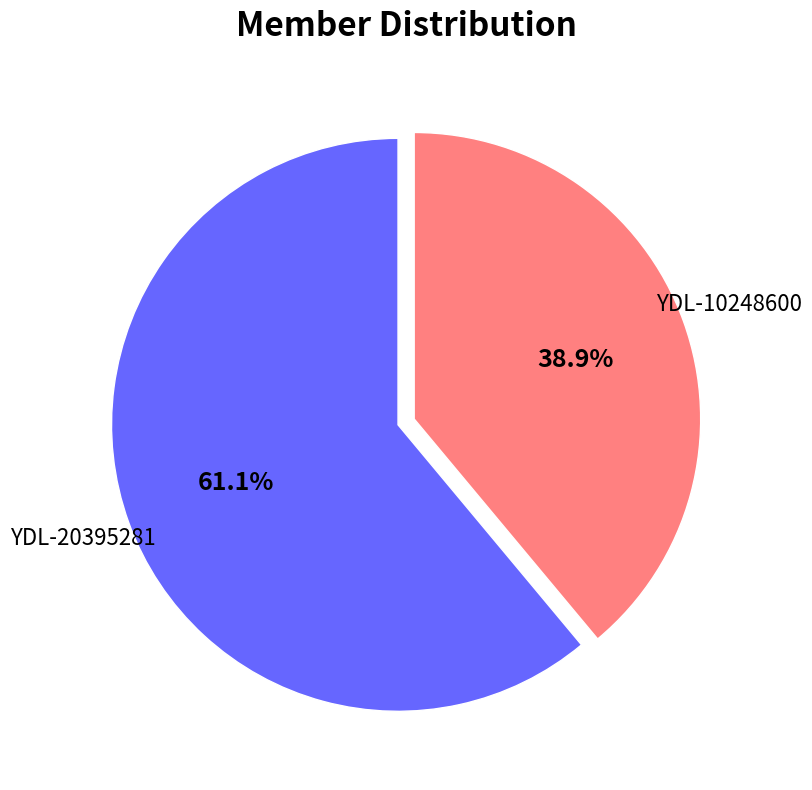

Is there any slice that represents more than half of the pie?

Yes